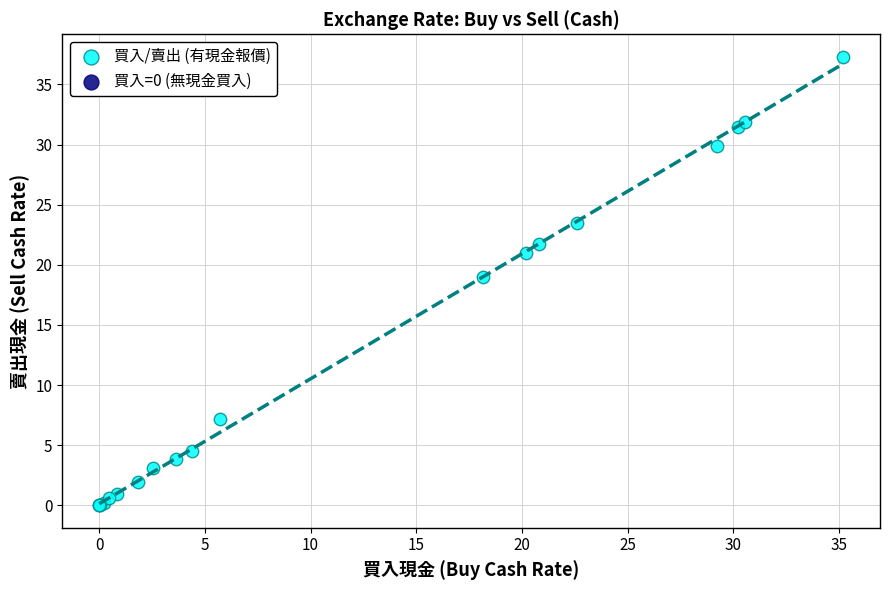

What Y value in the scatter plot is closest to 18?

19.0